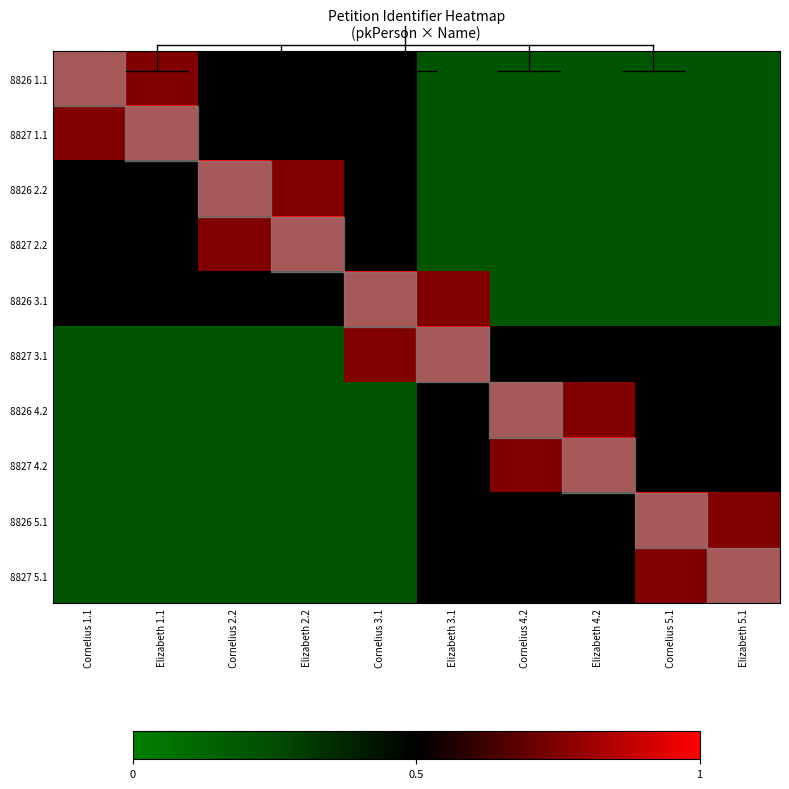

At which category is the sum across all series the highest?

Cornelius 3.1